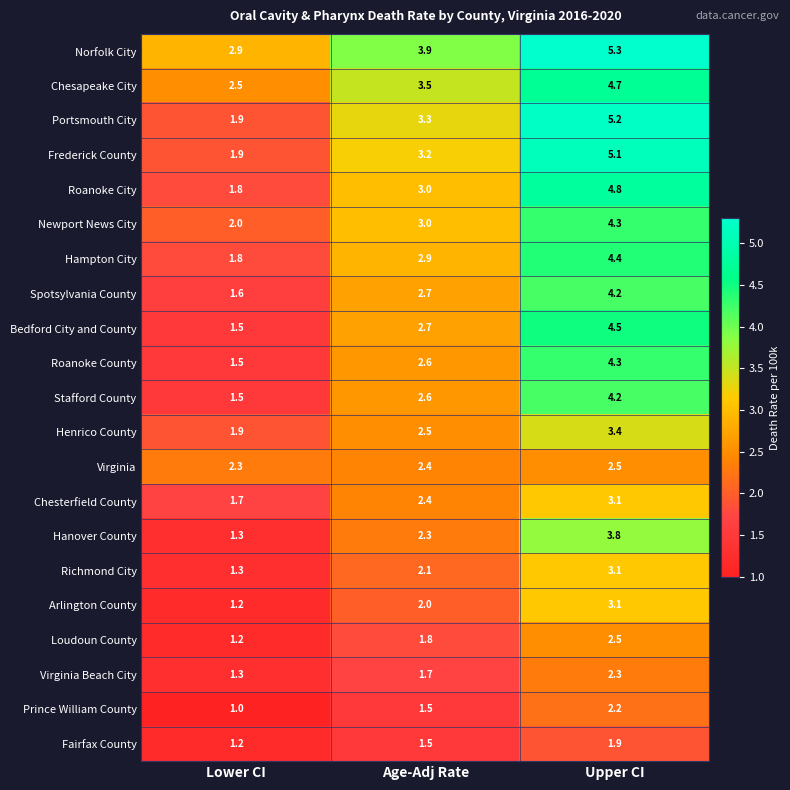

True or false: Norfolk City has a value of 3.9 at Age-Adj Rate.

True